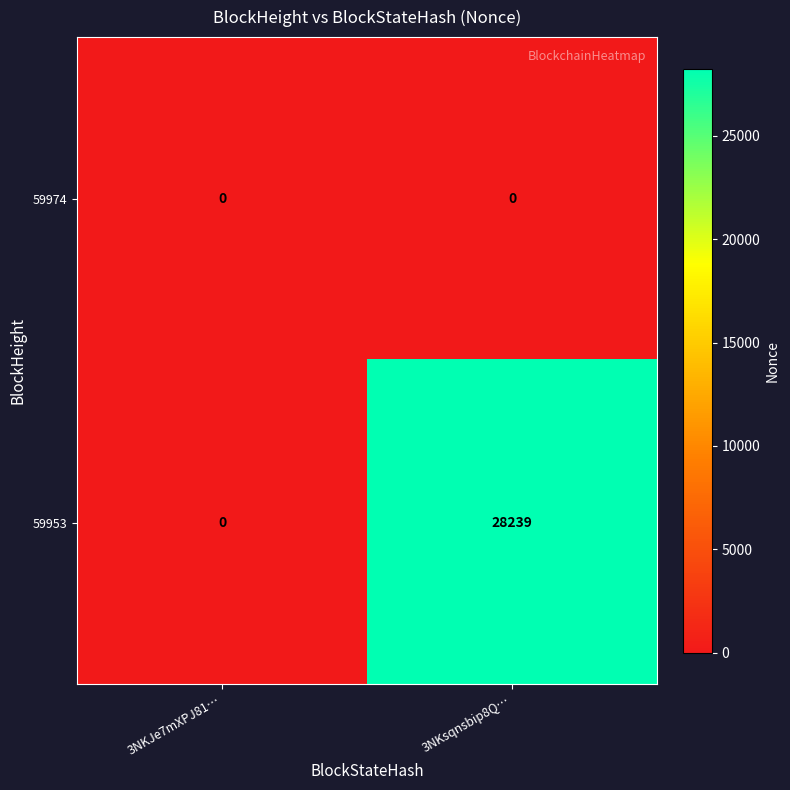

What is the total value across all series at 3NKsqnsbip8Q…?

28239